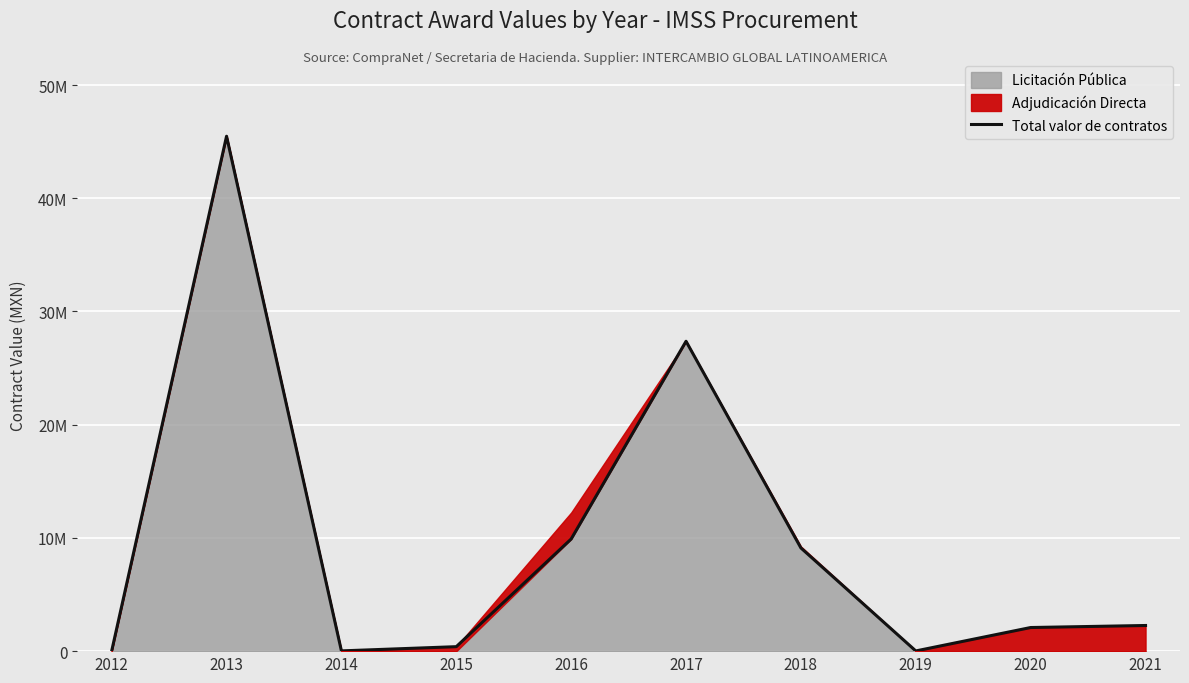

Approximately how many times larger is the value at 2013 compared to 2019?

2599.0